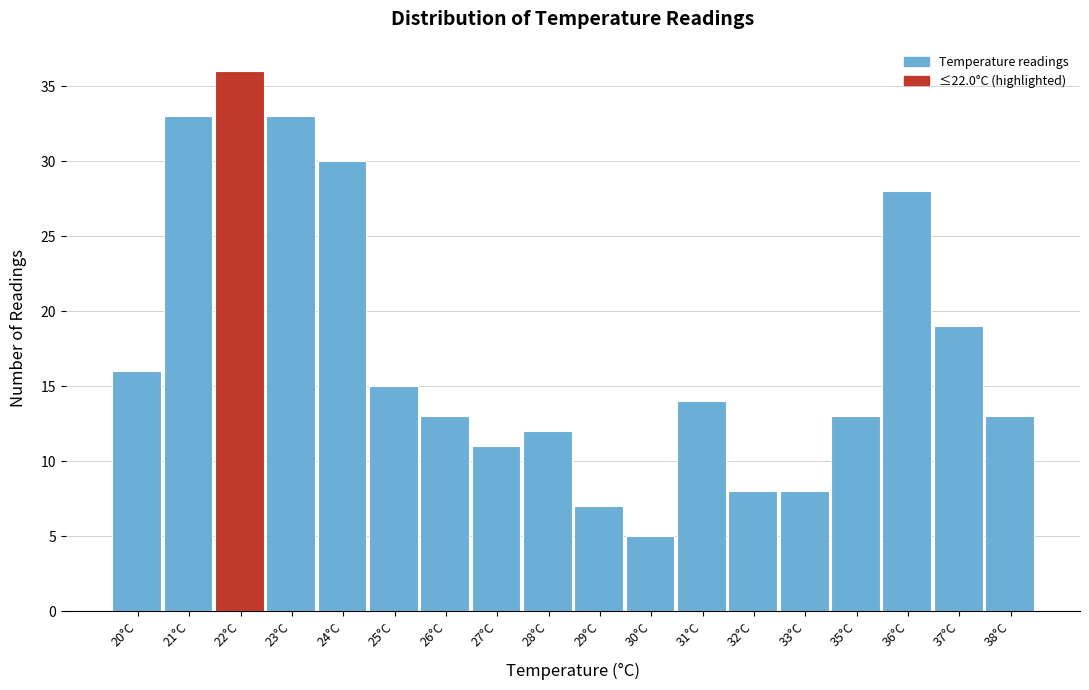

Reading left to right, list all the values displayed in this chart.

16	33	36	33	30	15	13	11	12	7	5	14	8	8	13	28	19	13